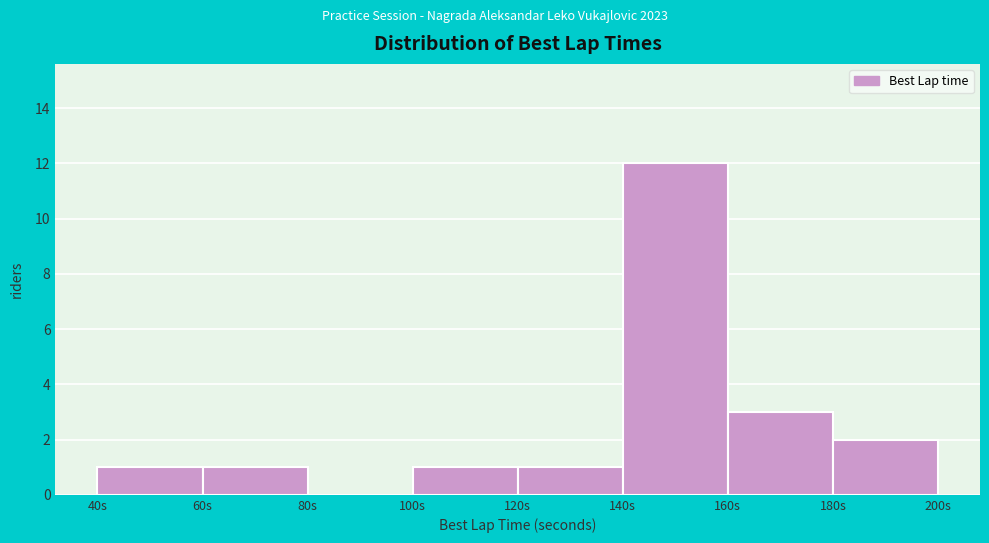

Reading left to right, transcribe this chart: for each bar, give the range it covers on the x-axis and its height. The values are not printed on the chart, so give them approximately, as read against the axis.

40 to 60: 1
60 to 80: 1
80 to 100: 0
100 to 120: 1
120 to 140: 1
140 to 160: 12
160 to 180: 3
180 to 200: 2